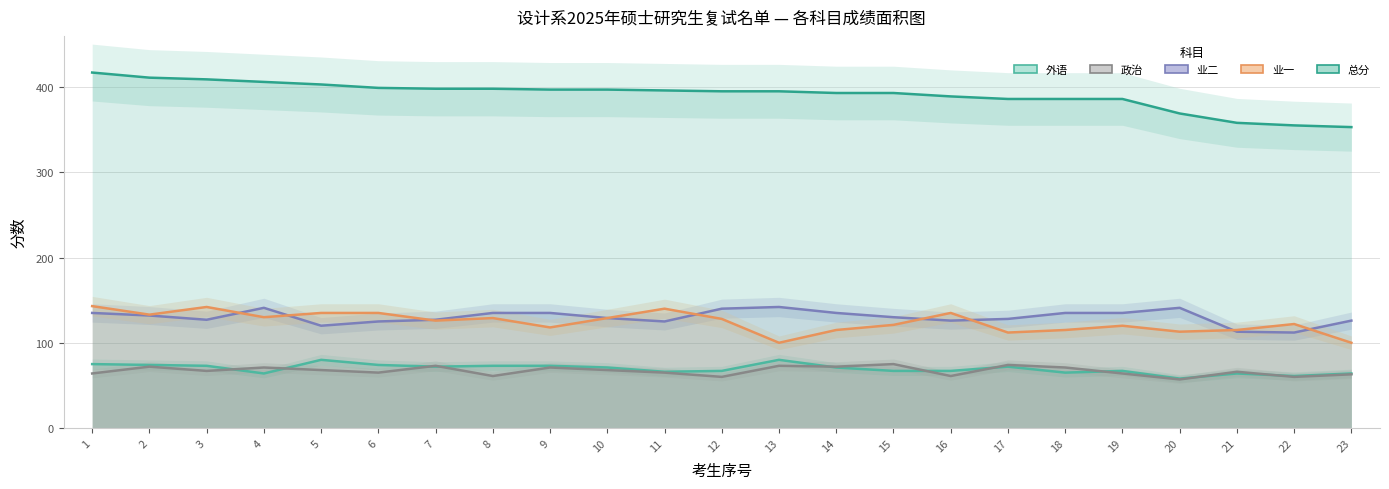

Rank the series by their maximum value, from highest to lowest.

总分, 业一, 业二, 外语, 政治